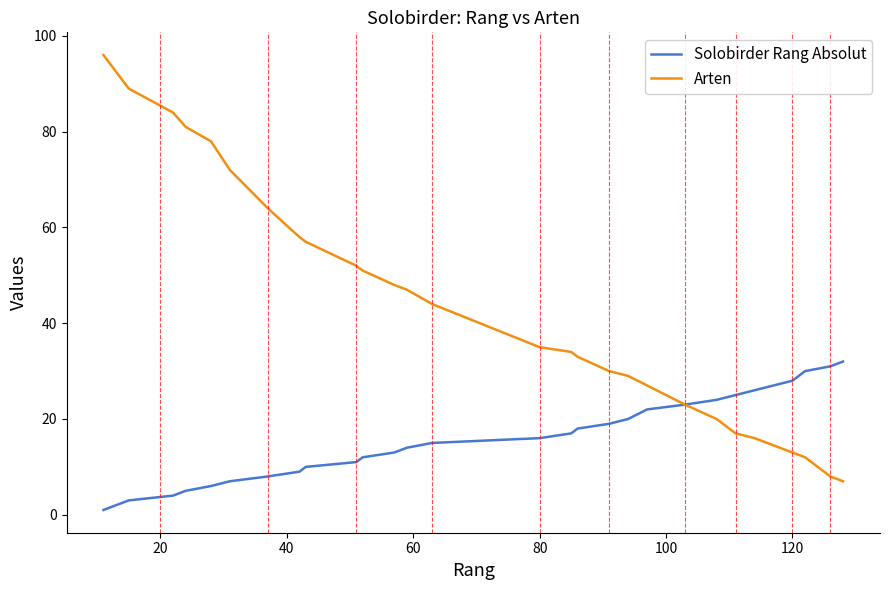

What is the average value of the Arten series?

43